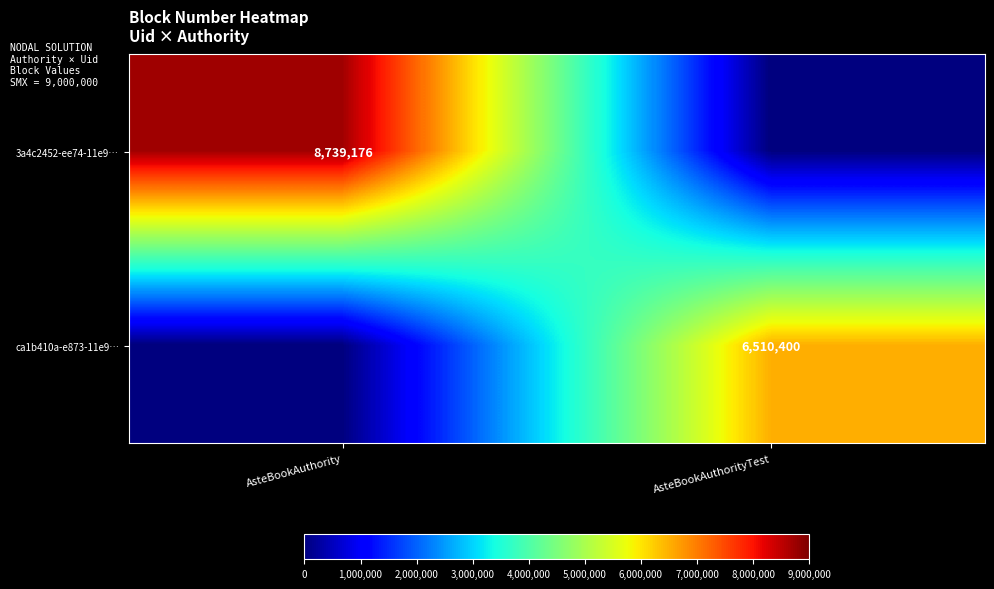

The value of 3a4c2452-ee74-11e9… at AsteBookAuthority is 8739176. True or false?

True